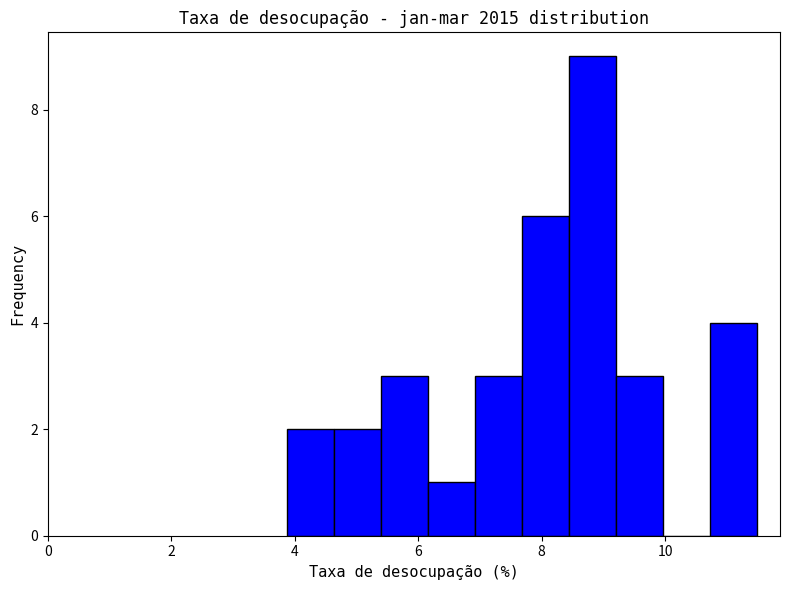

Around what value on the x-axis is the tallest bar? Give the approximate position of its centre, as read against the axis.

8.8